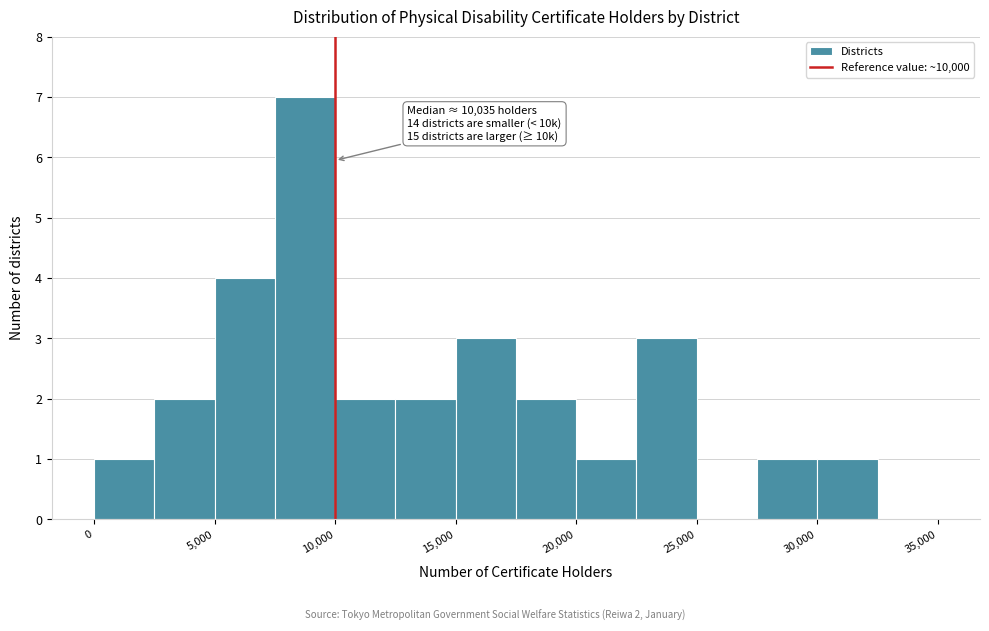

Over which range of the x-axis is the bar tallest?

7500 to 10000